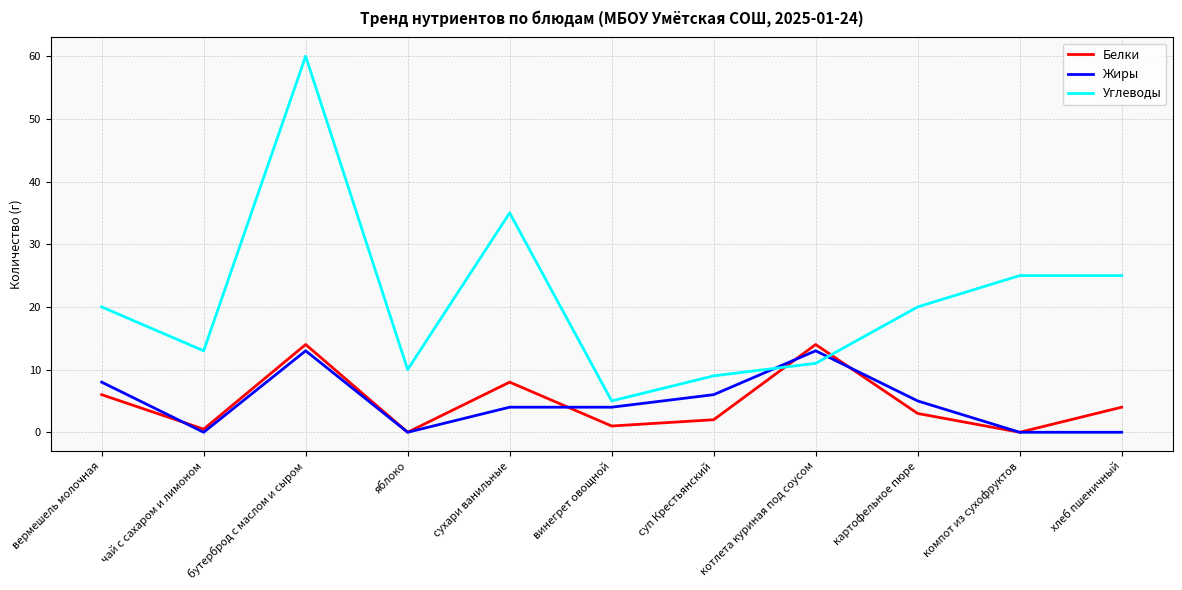

What is the minimum value for Углеводы?

5.0